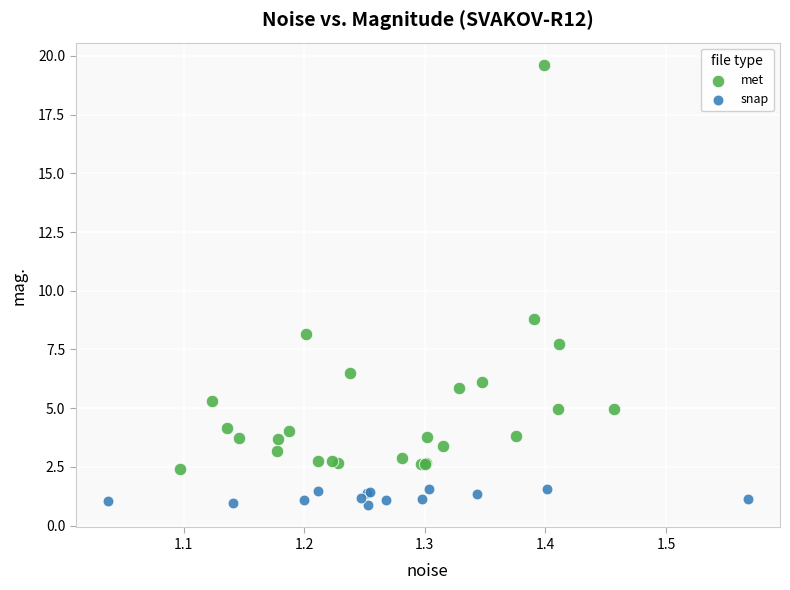

Which series has the largest Y range (max minus min)?

met